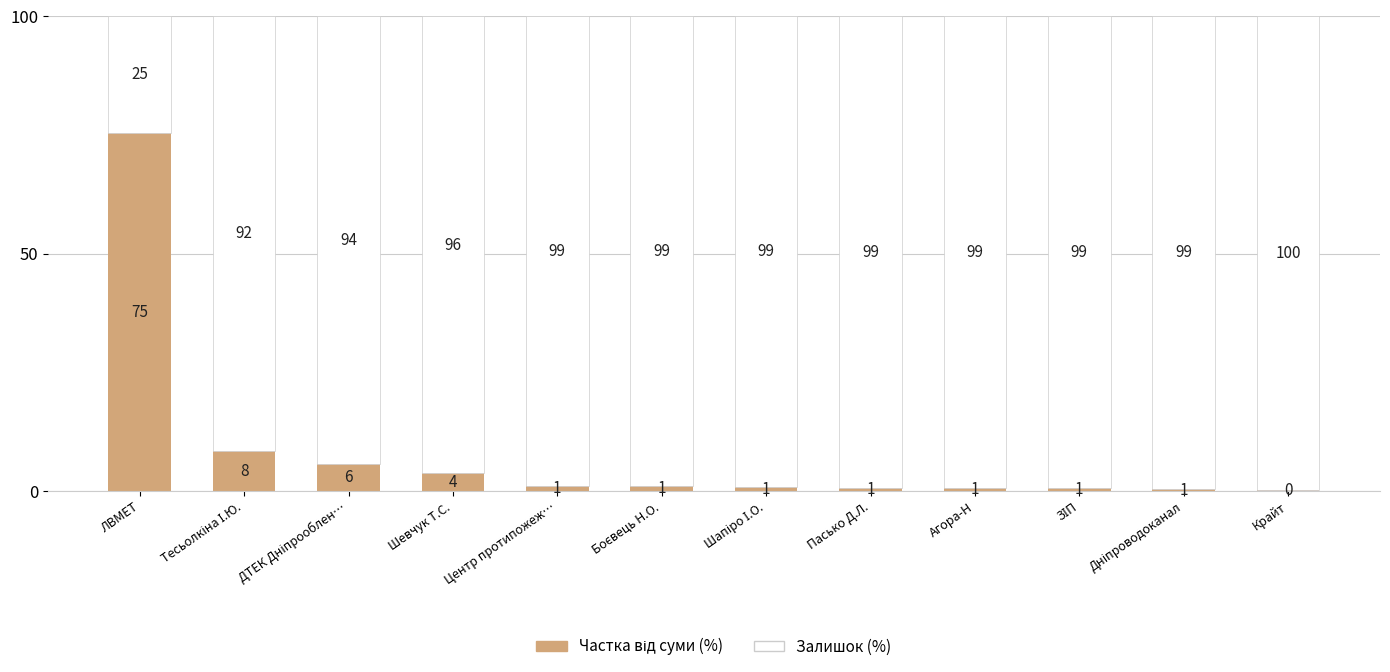

Count the number of data series in this chart.

2